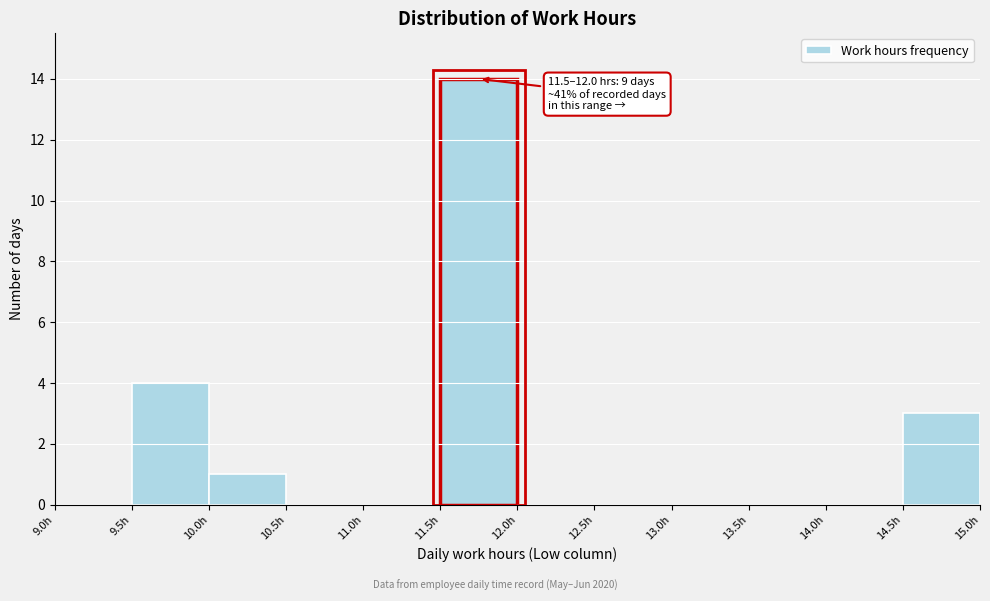

Which range on the x-axis has the tallest bar?

11.5 to 12.0